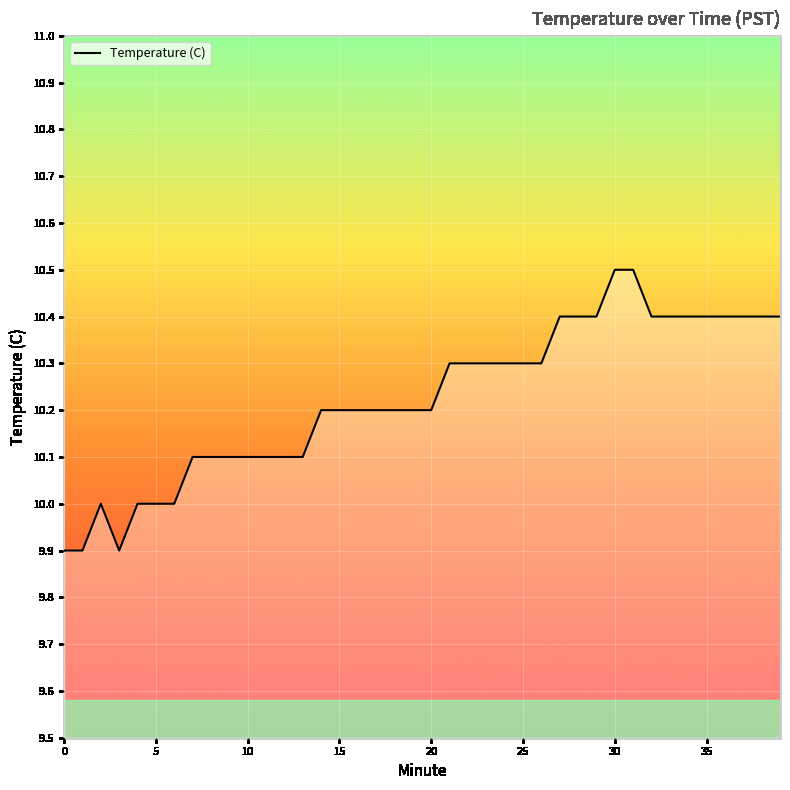

What is the difference between the maximum and minimum values?

0.6